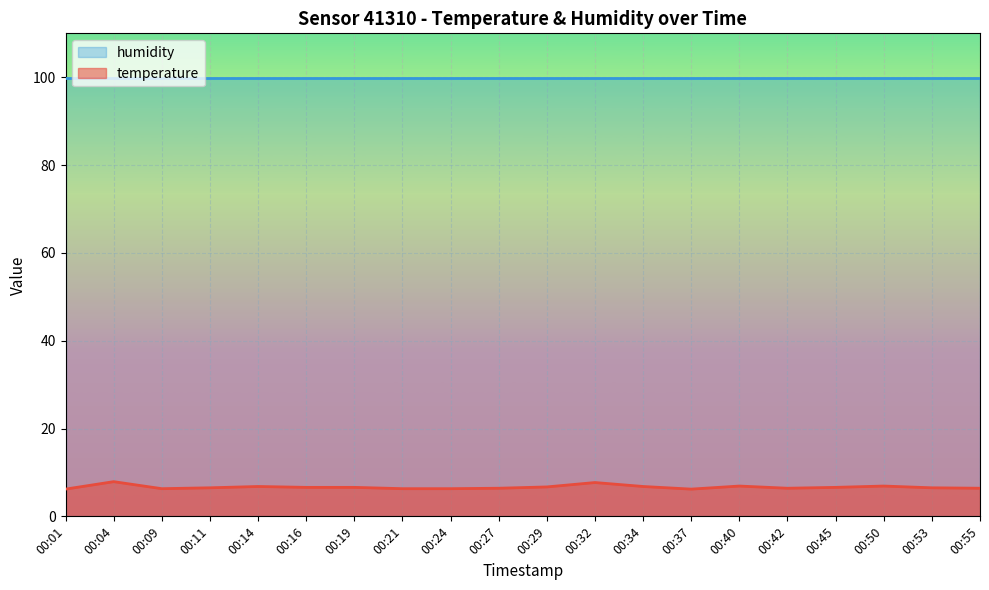

Count the number of categories in the chart.

20